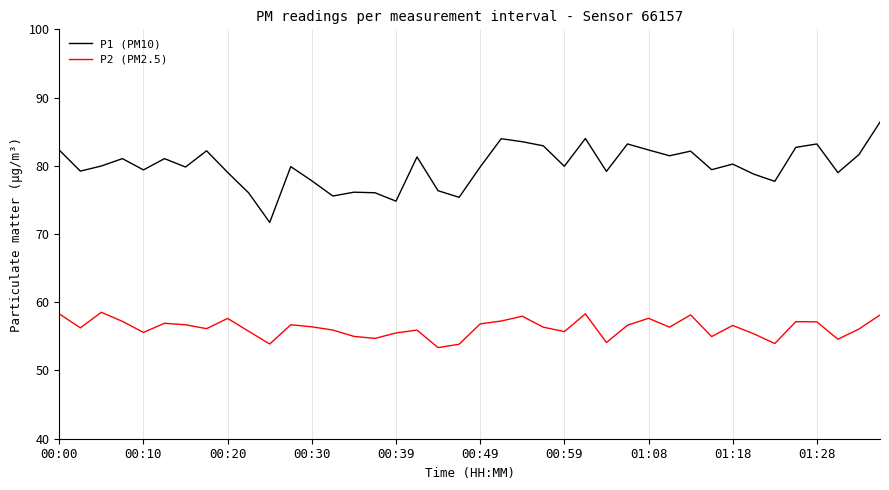

True or false: P1 (PM10) and P2 (PM2.5) intersect in this chart.

False